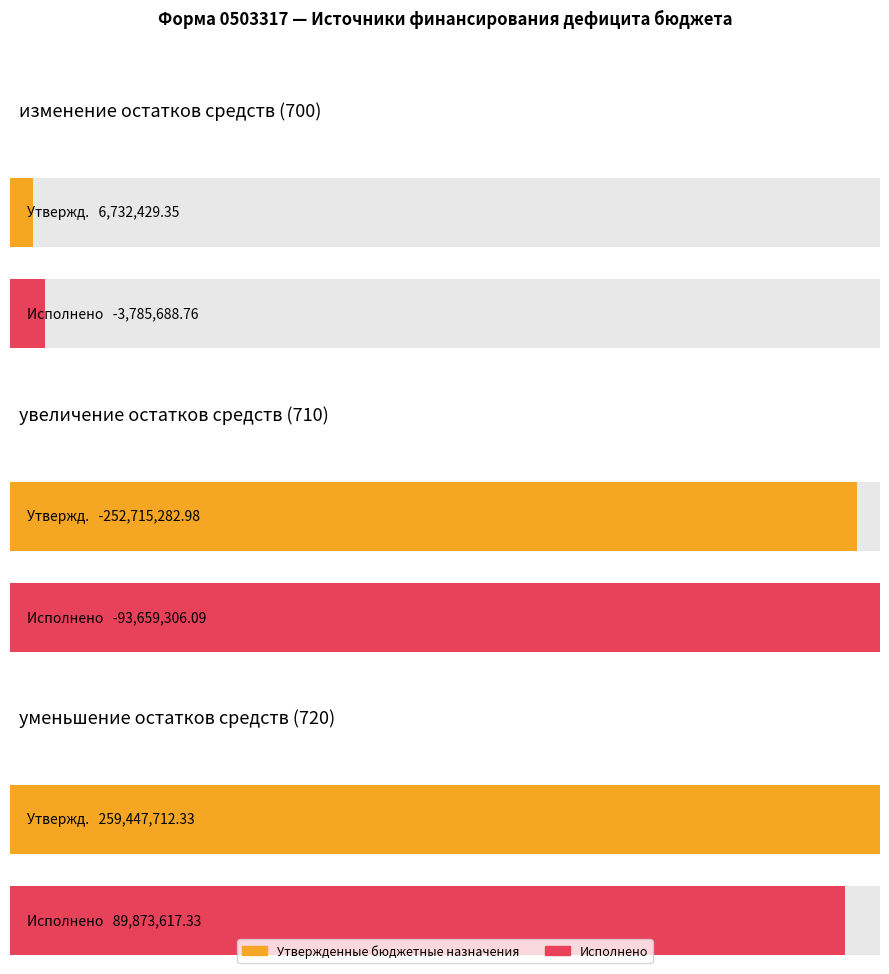

At which category is the sum across all series the highest?

уменьшение остатков средств (720)